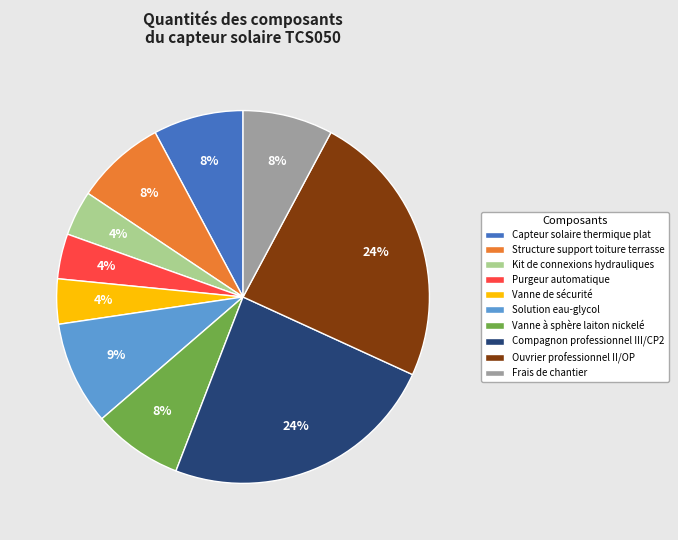

To the nearest percent, what is the average slice percentage?

10%